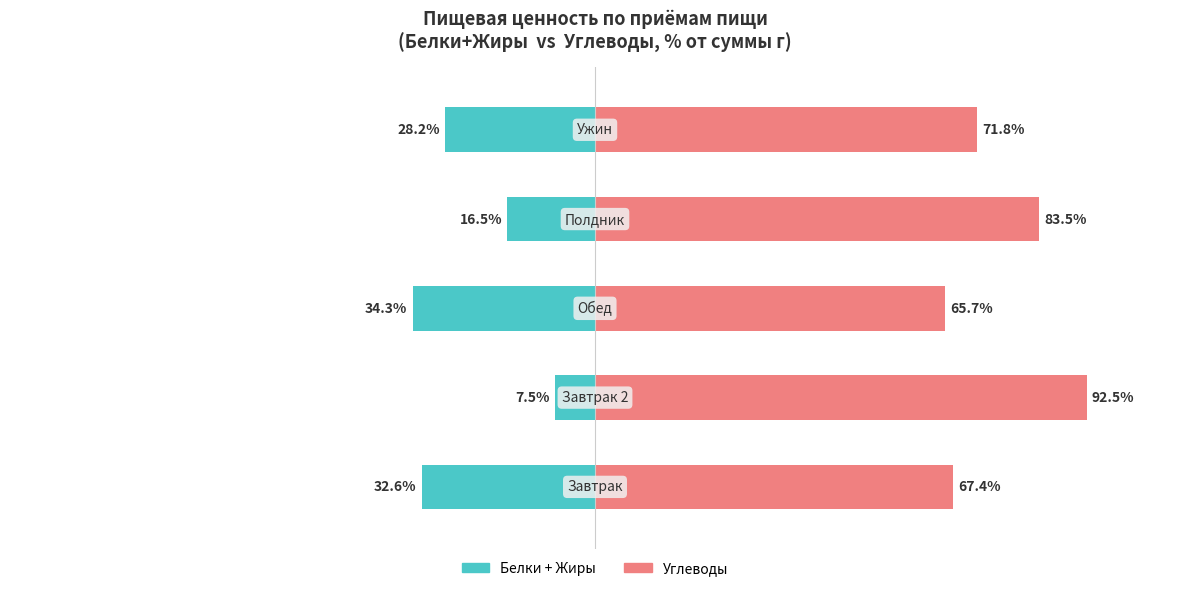

At which category does the chart reach its minimum across all series?

2